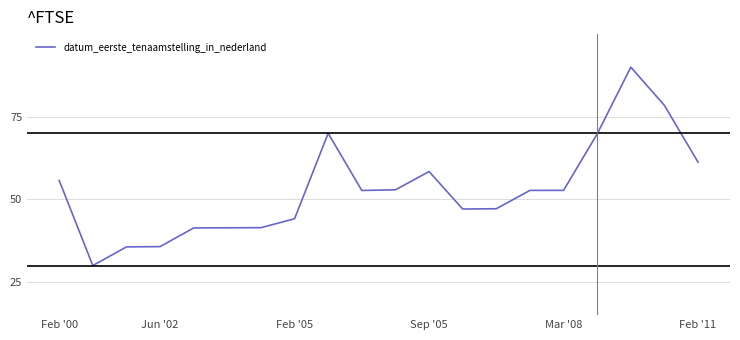

What is the minimum value shown in the chart?

30.0